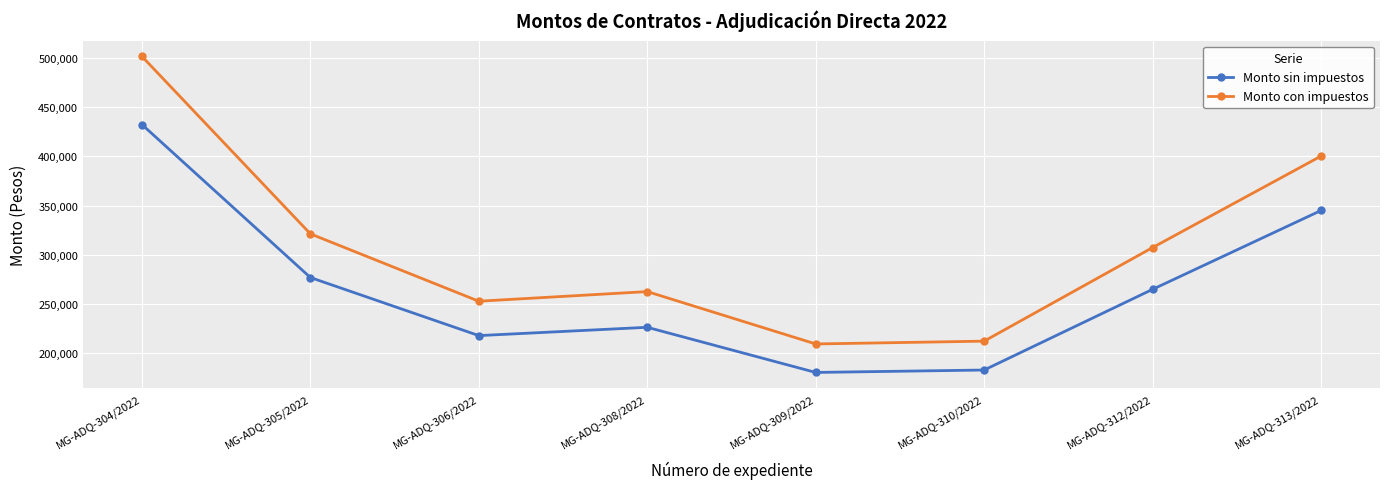

What is the label of the 3rd point from the right?

MG-ADQ-310/2022